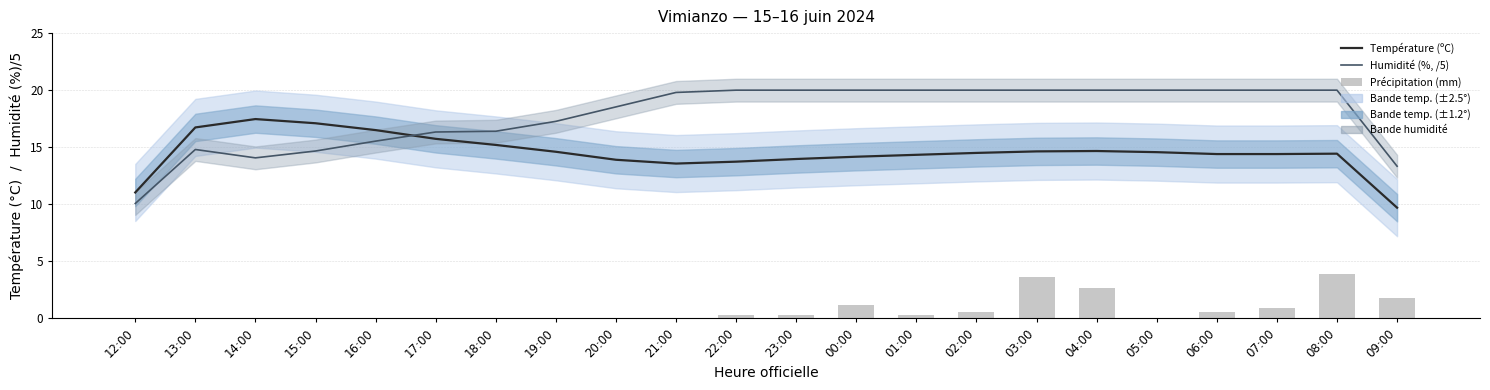

What is the difference between the Température (ºC) values at 17:00 and 23:00?

1.8